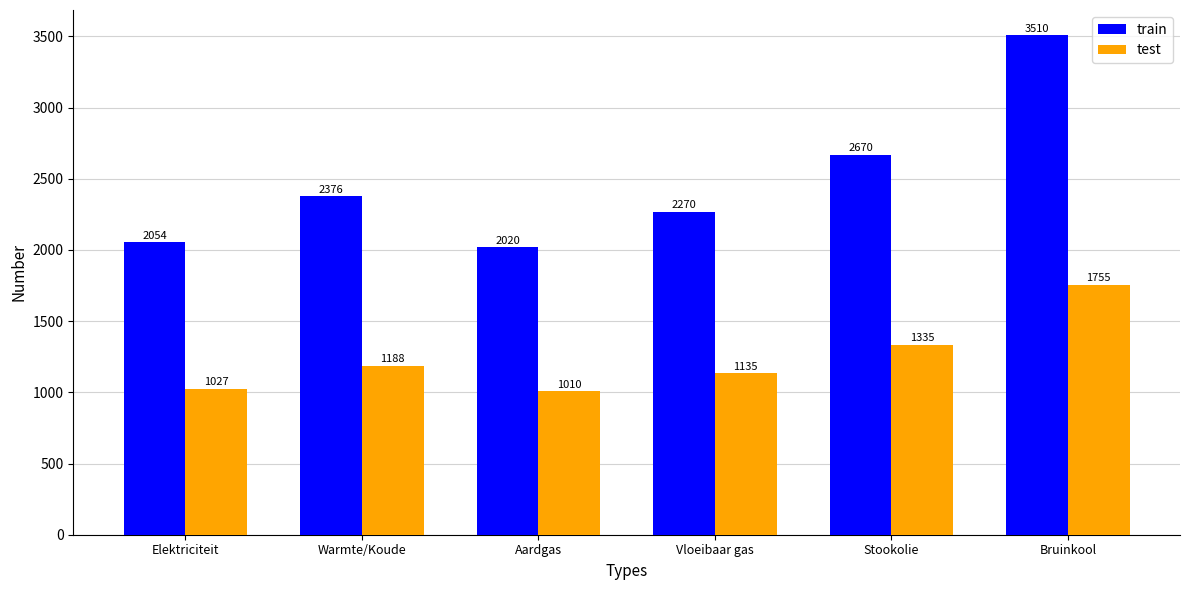

How many data points in train are less than 2376?

3